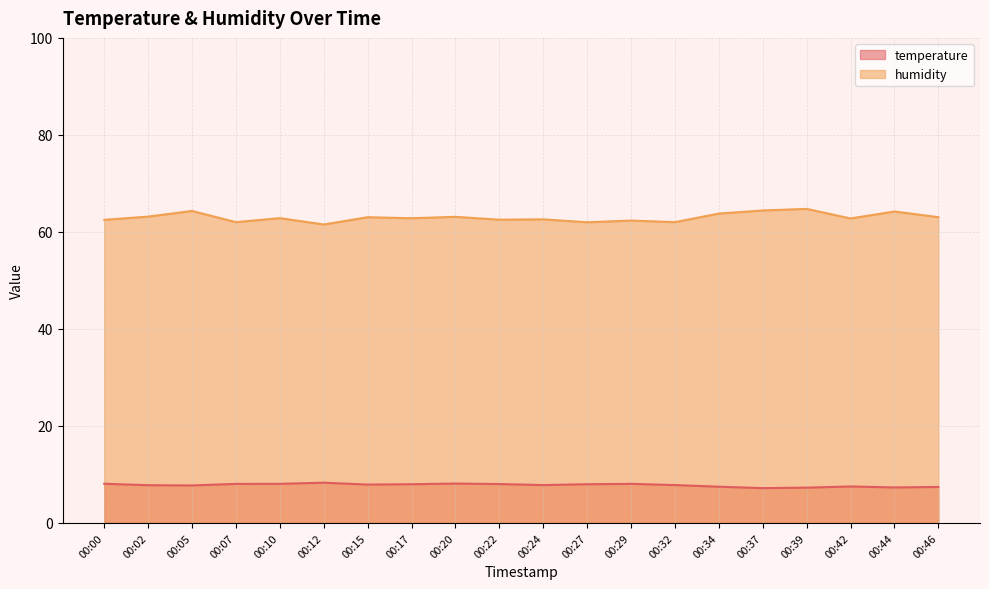

True or false: temperature and humidity cross at least once.

False